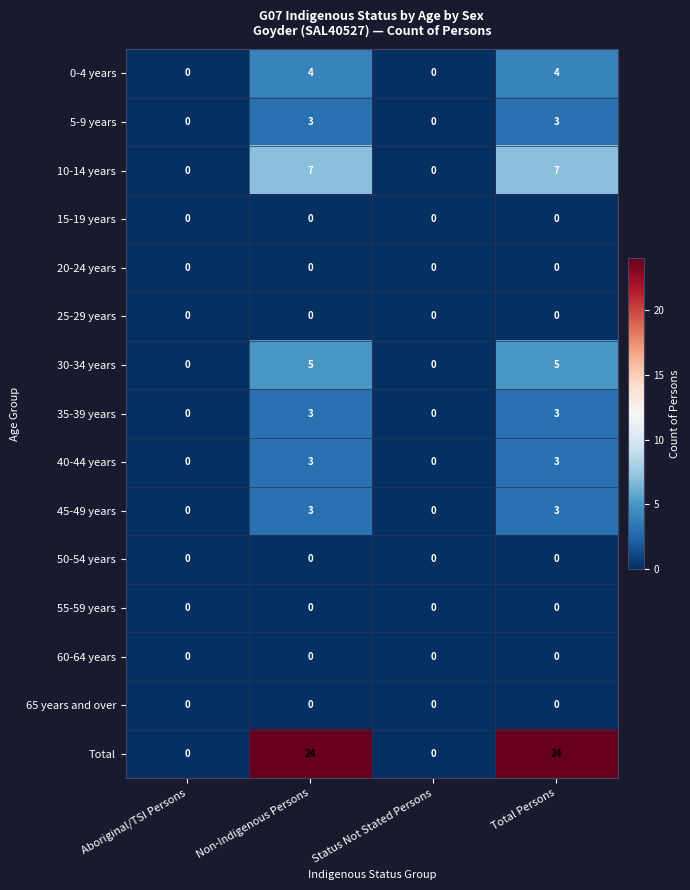

What is the maximum value for 5-9 years?

3